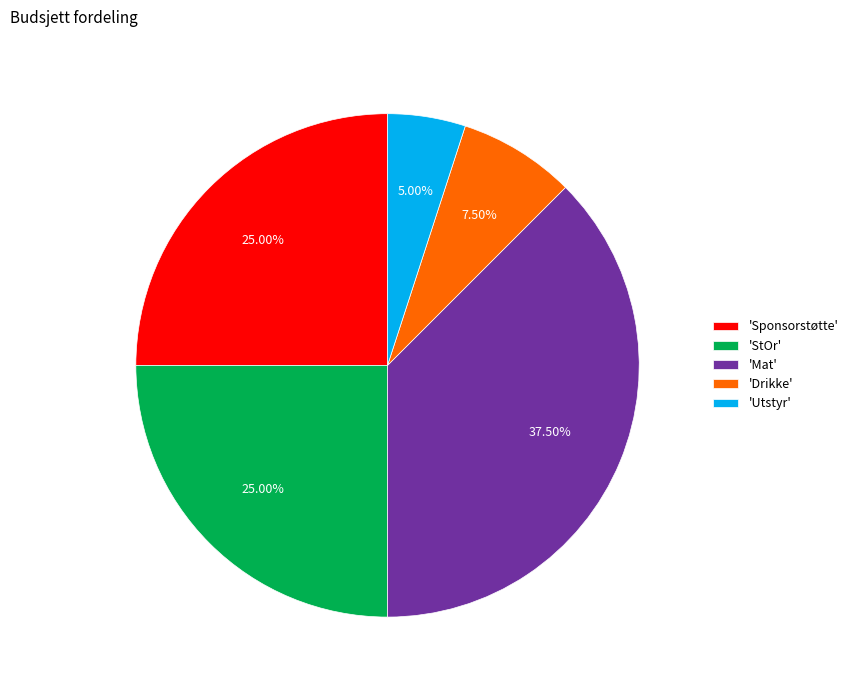

Is the sum of 'Utstyr' and 'Sponsorstøtte' greater than half?

No